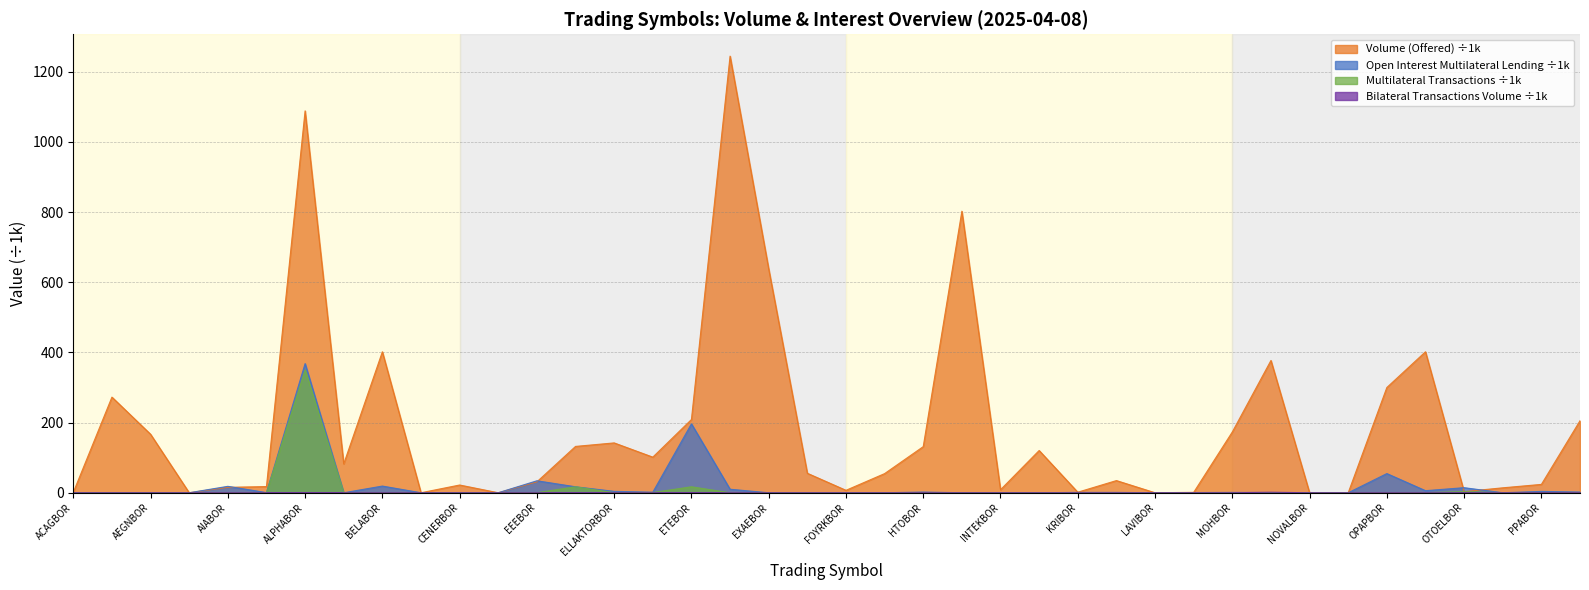

What is the maximum value shown in the chart?

1244.3